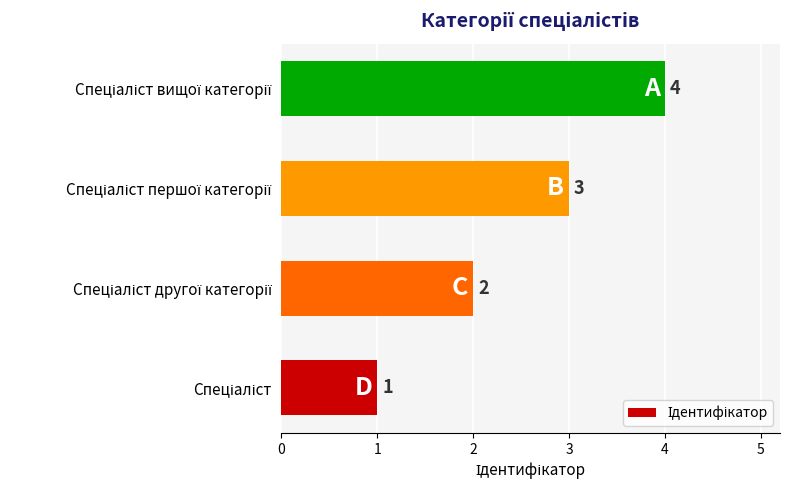

What is the maximum value shown in the chart?

4